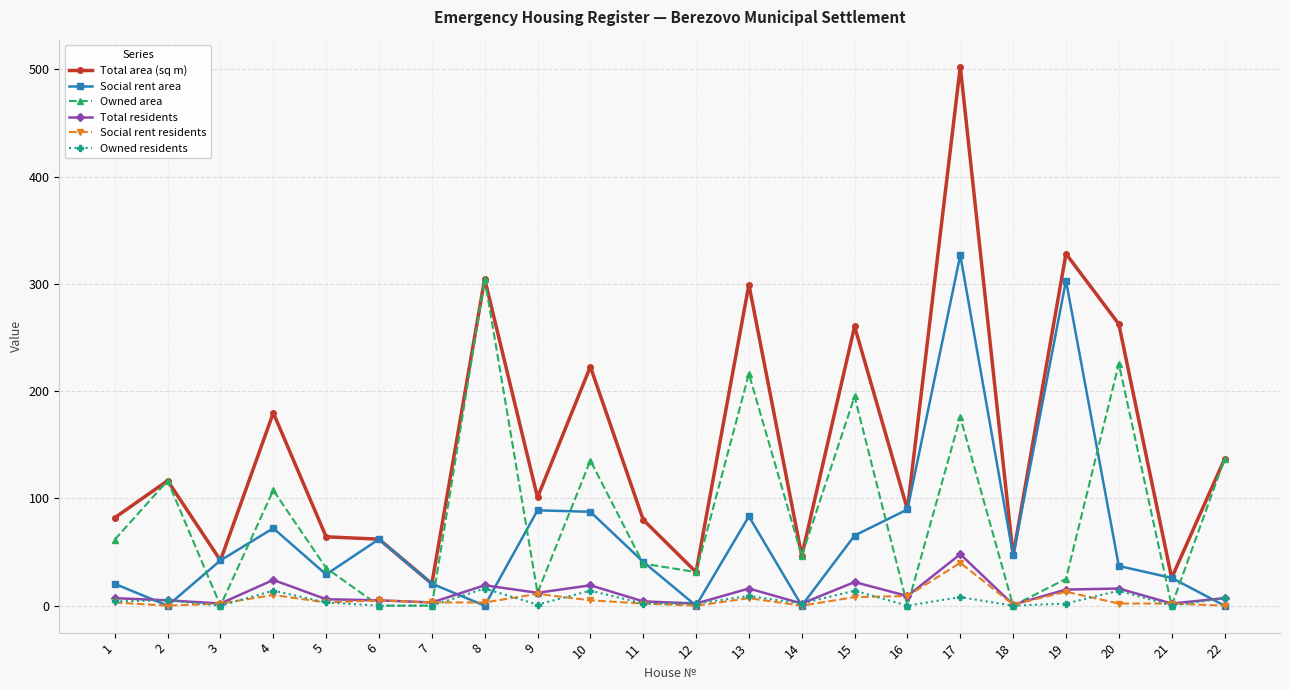

How many lines are shown in the chart?

6